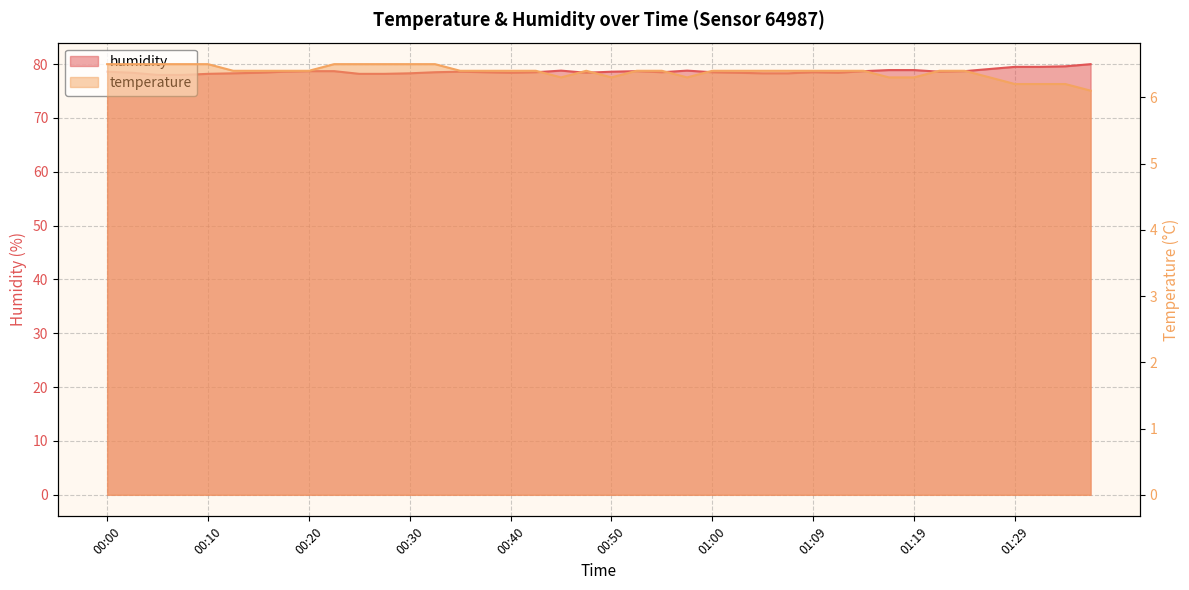

List the labels in order of humidity value, largest first.

01:36, 01:34, 01:29, 01:32, 01:27, 01:17, 01:19, 00:45, 00:57, 00:20, 00:23, 00:52, 01:14, 01:24, 00:00, 00:18, 00:35, 00:50, 01:22, 00:32, 00:37, 00:42, 00:55, 01:00, 01:09, 00:03, 00:15, 00:40, 00:47, 01:02, 01:12, 00:13, 00:30, 01:04, 01:07, 00:10, 00:25, 00:27, 00:05, 00:08